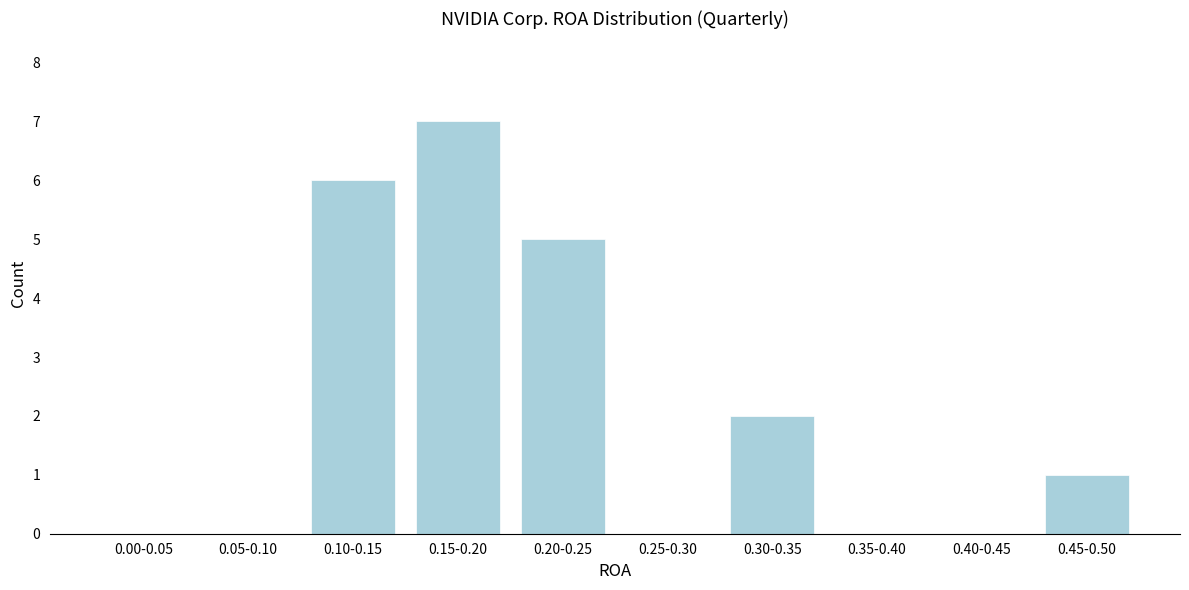

Reading right to left, transcribe all the data shown in this chart.

0.45-0.50=1	0.40-0.45=0	0.35-0.40=0	0.30-0.35=2	0.25-0.30=0	0.20-0.25=5	0.15-0.20=7	0.10-0.15=6	0.05-0.10=0	0.00-0.05=0